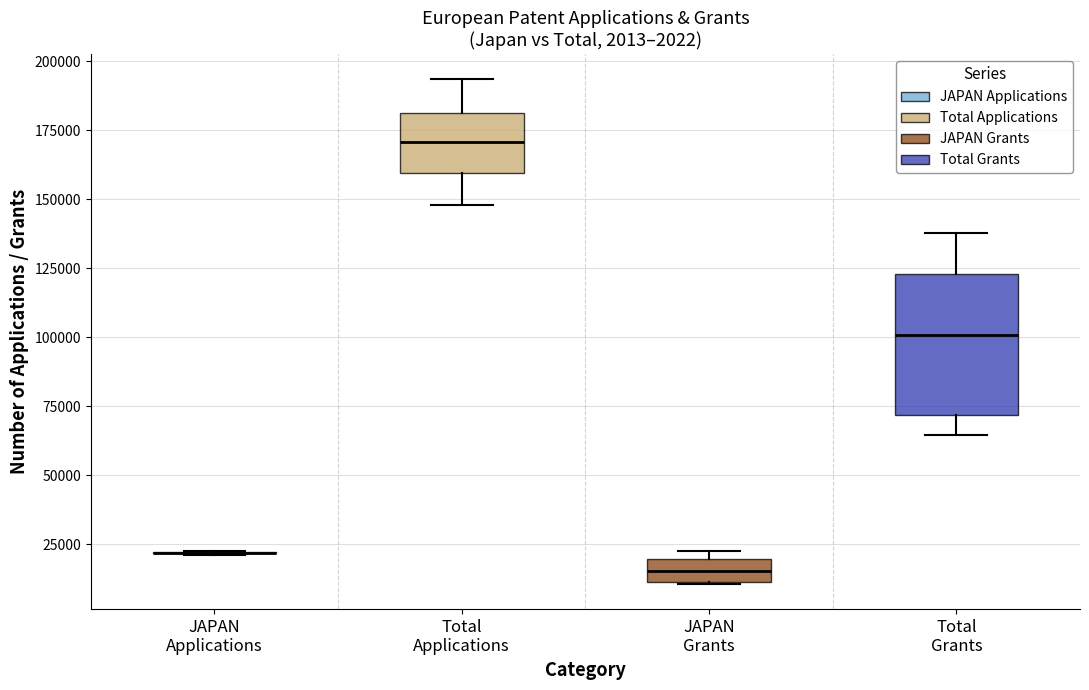

Which box is the tallest, from its lower edge to its upper edge?

Total Grants